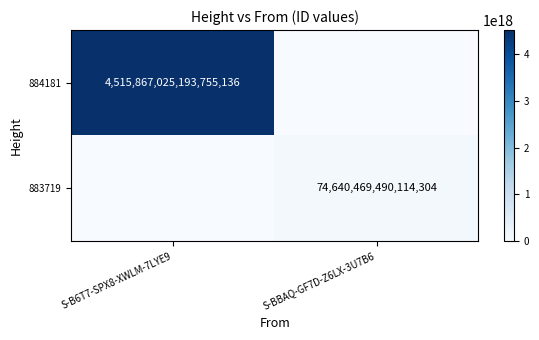

The value of 884181 at S-B6T7-SPX8-XWLM-7LYE9 is 2330578023929891840. True or false?

False